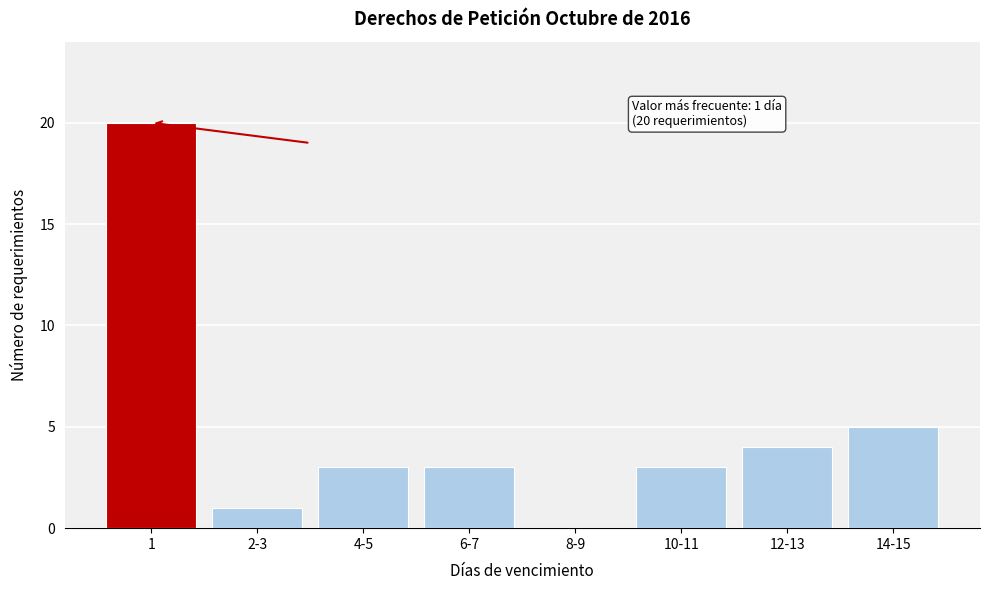

Reading right to left, list all the values displayed in this chart.

14-15=5	12-13=4	10-11=3	8-9=0	6-7=3	4-5=3	2-3=1	1=20